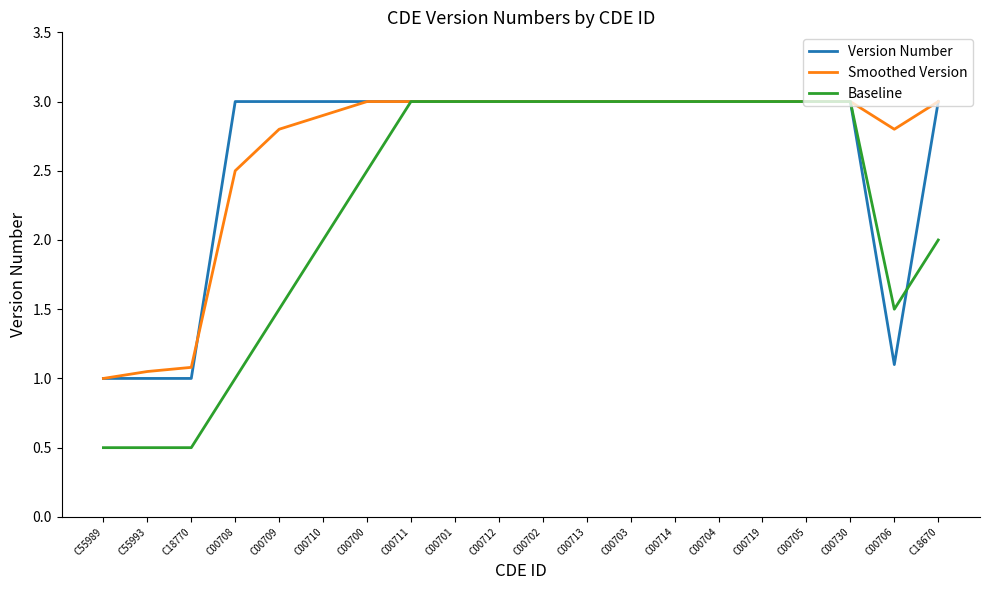

What position from the right is C00700?

14